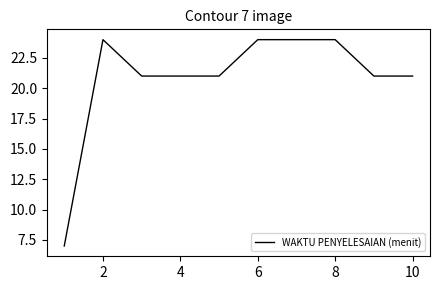

What is the greatest value displayed?

24